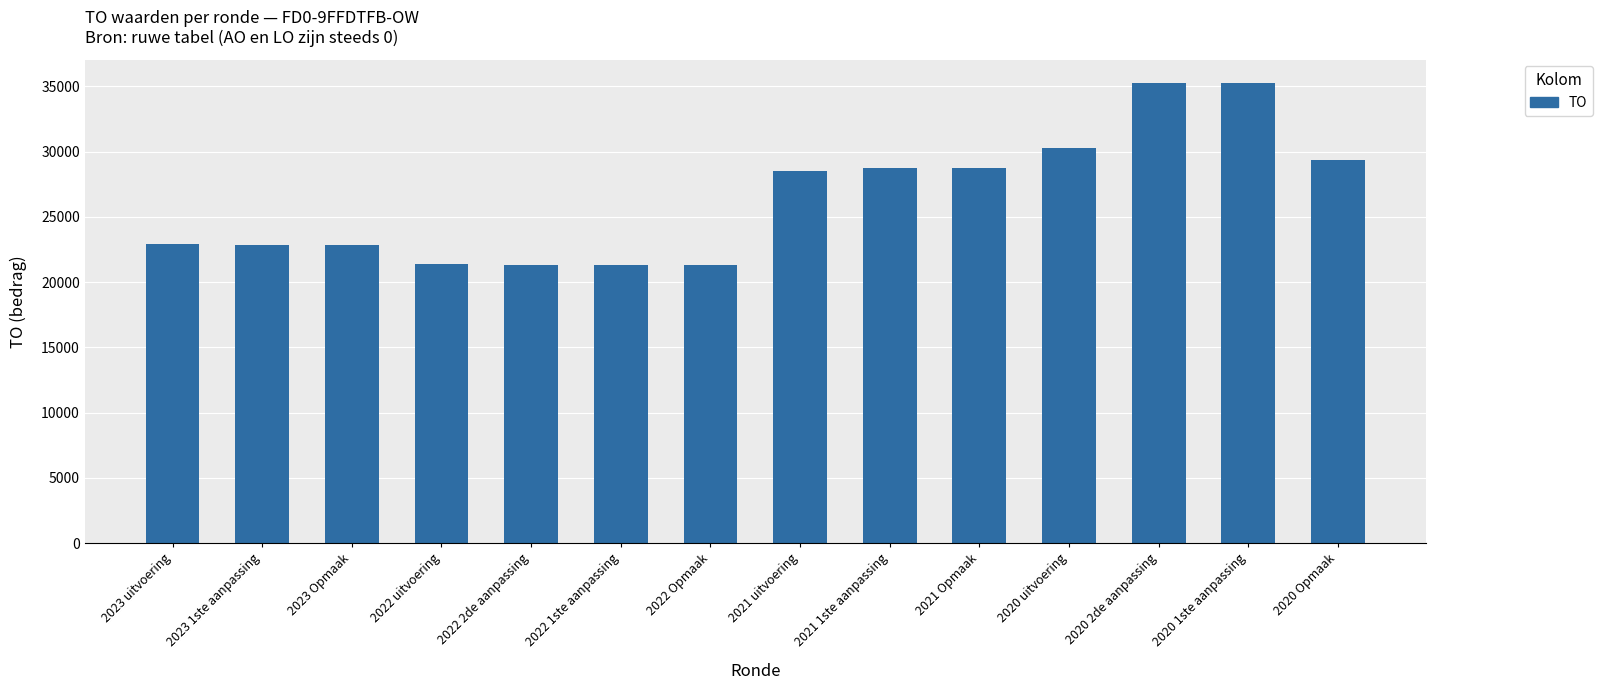

What is the difference between the values at 2020 Opmaak and 2023 1ste aanpassing?

6537